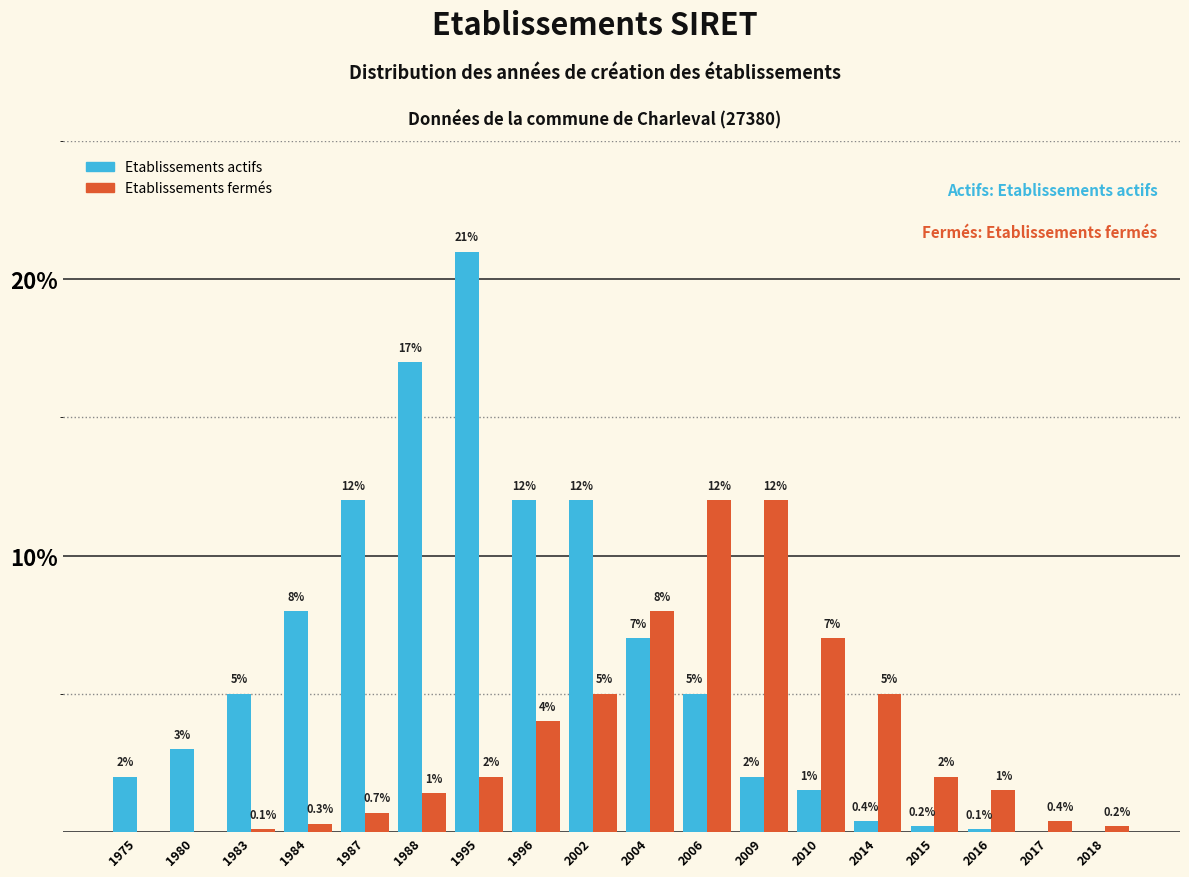

Reading right to left, extract all data points from this chart.

Etablissements actifs: 2018=0.0	2017=0.0	2016=0.1	2015=0.2	2014=0.4	2010=1.5	2009=2.0	2006=5.0	2004=7.0	2002=12.0	1996=12.0	1995=21.0	1988=17.0	1987=12.0	1984=8.0	1983=5.0	1980=3.0	1975=2.0
Etablissements fermés: 2018=0.2	2017=0.4	2016=1.5	2015=2.0	2014=5.0	2010=7.0	2009=12.0	2006=12.0	2004=8.0	2002=5.0	1996=4.0	1995=2.0	1988=1.4	1987=0.7	1984=0.3	1983=0.1	1980=0.0	1975=0.0